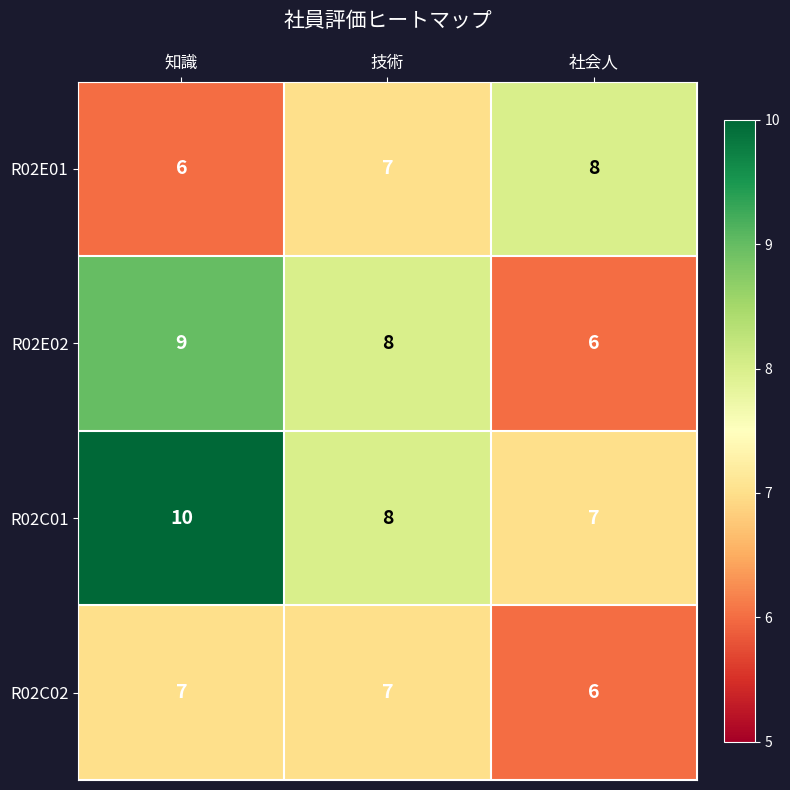

At which label does R02E02 reach its peak?

知識